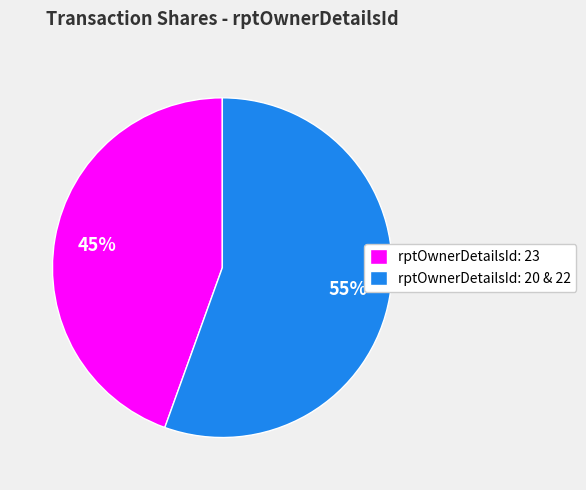

To the nearest percent, what is the average slice percentage?

50%